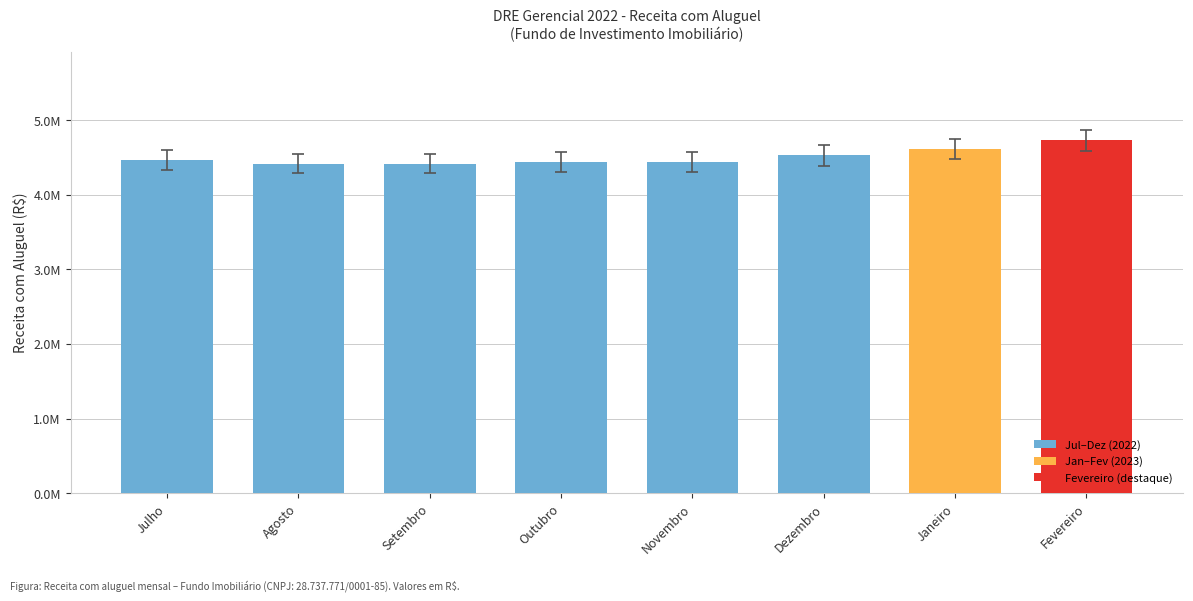

What is the average value?

4504159.3